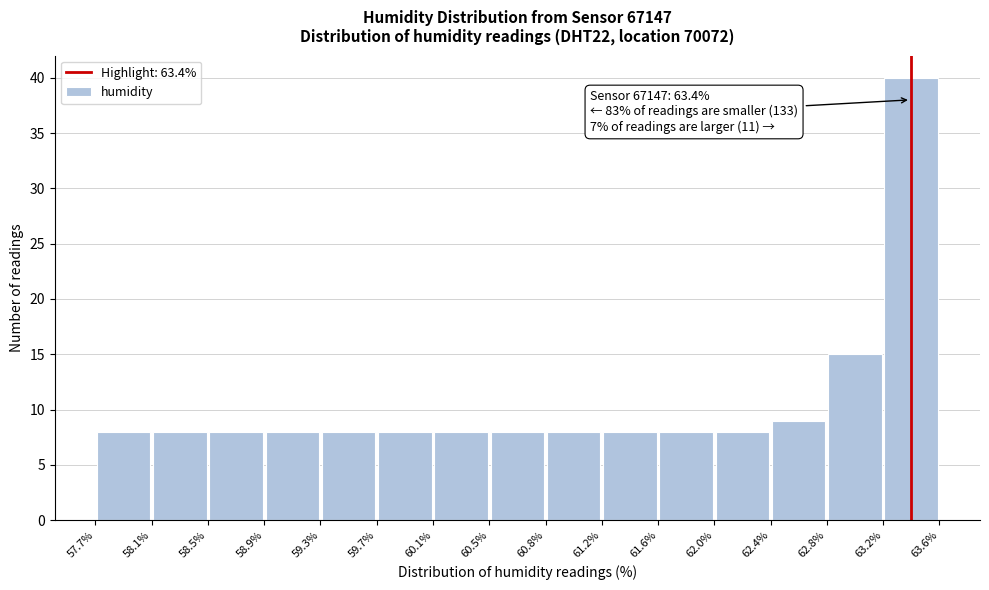

Which range on the x-axis has the tallest bar?

63.2% to 63.6%